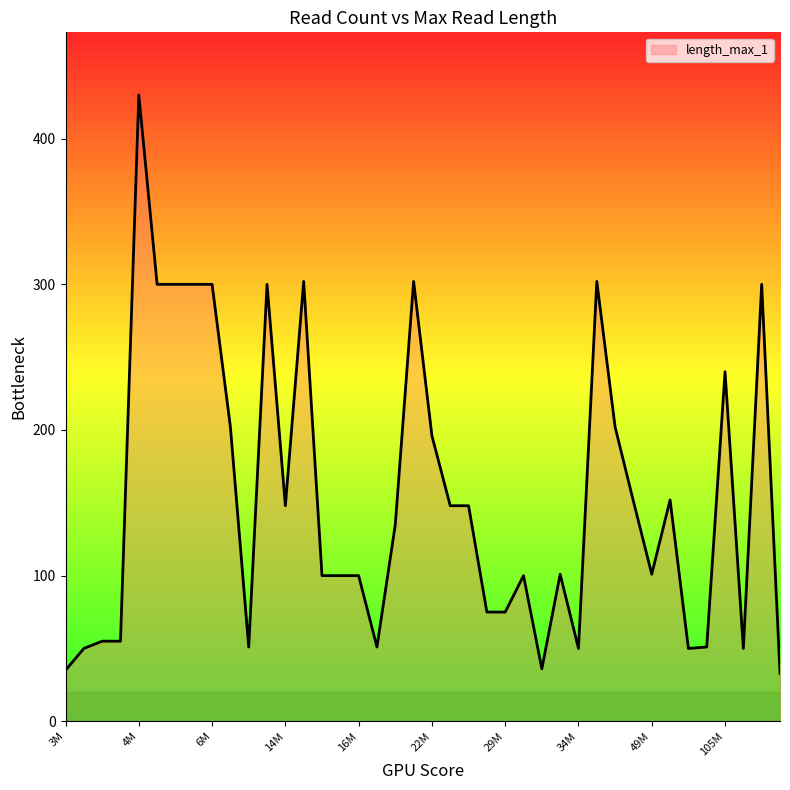

Between 36 and 26, which is larger?

36